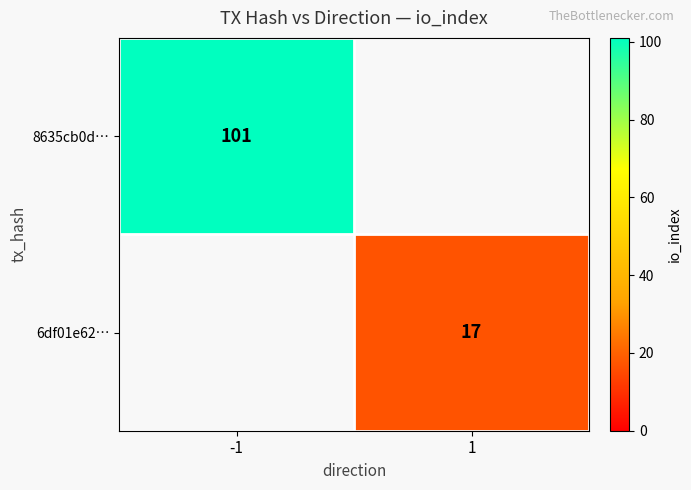

True or false: 6df01e62… has a value of 11 at 1.

False